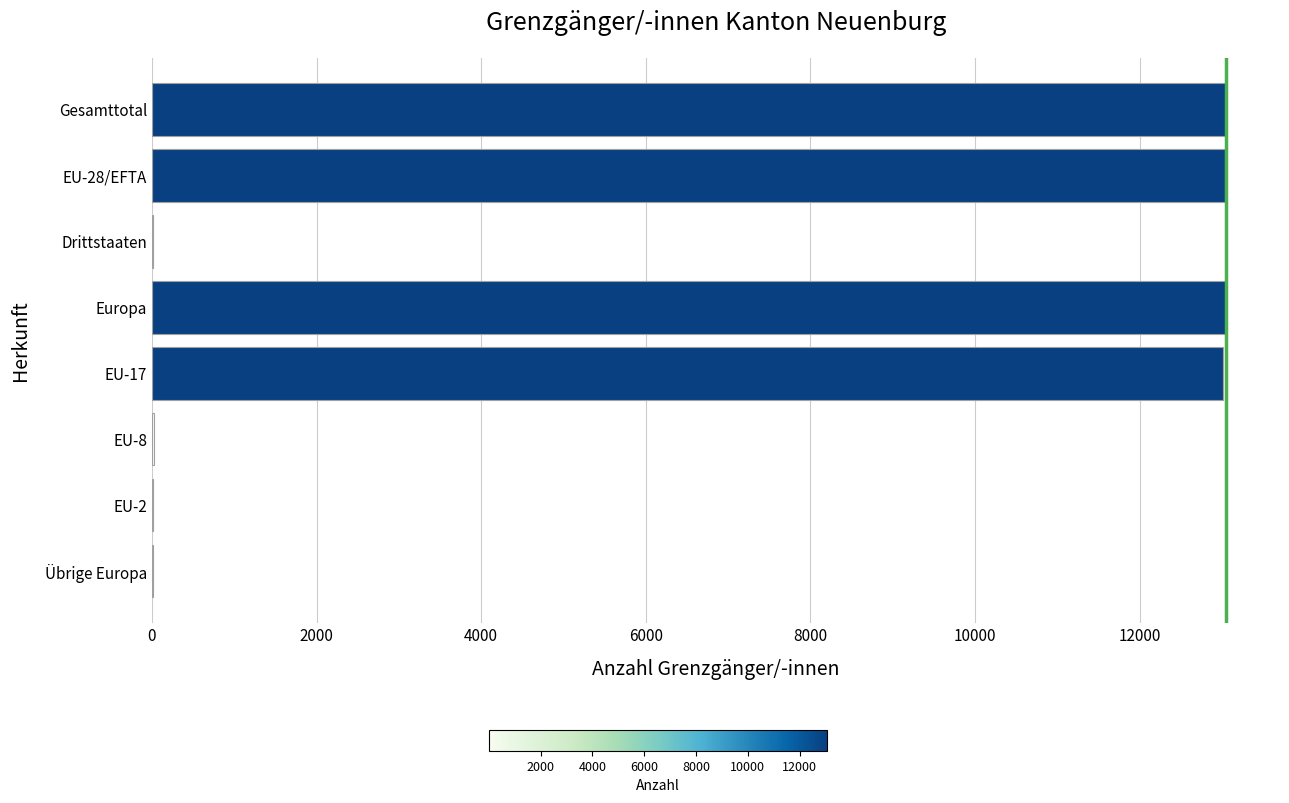

What is the average value?

6526